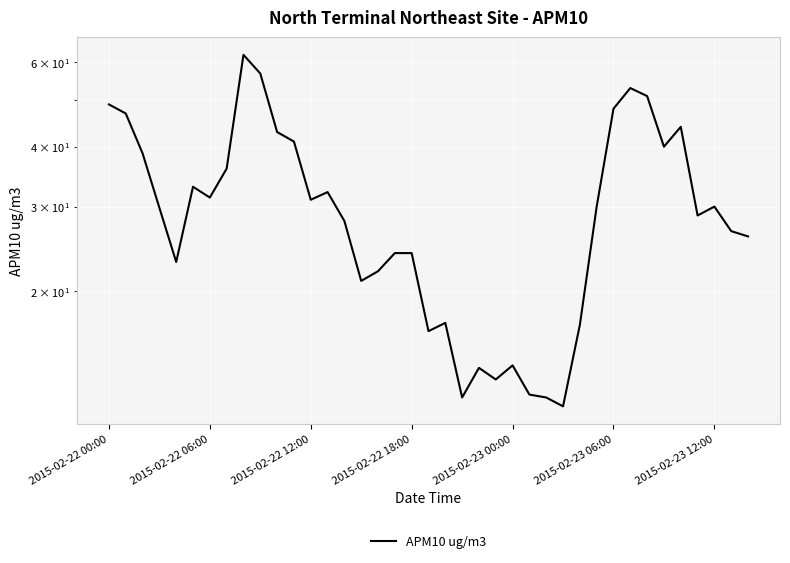

What is the sum of all values?

1189.6